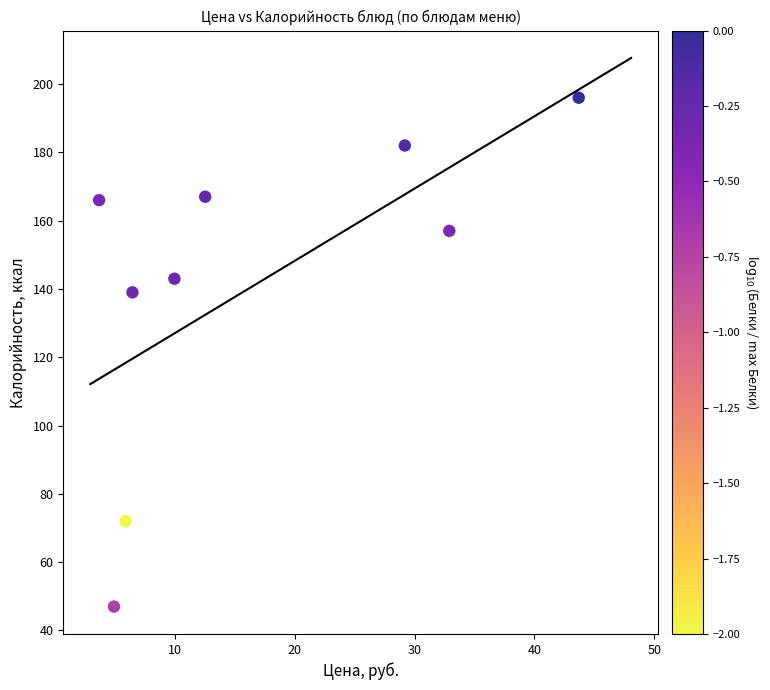

What is the average Y value?

141